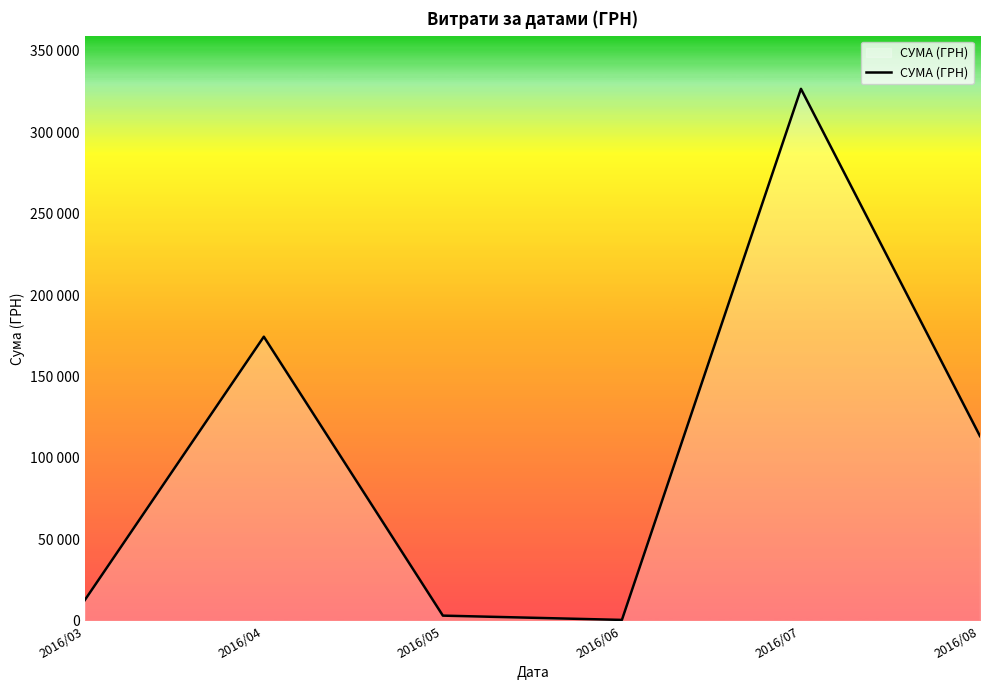

List the labels in order of value, largest first.

2016/07, 2016/04, 2016/08, 2016/03, 2016/05, 2016/06